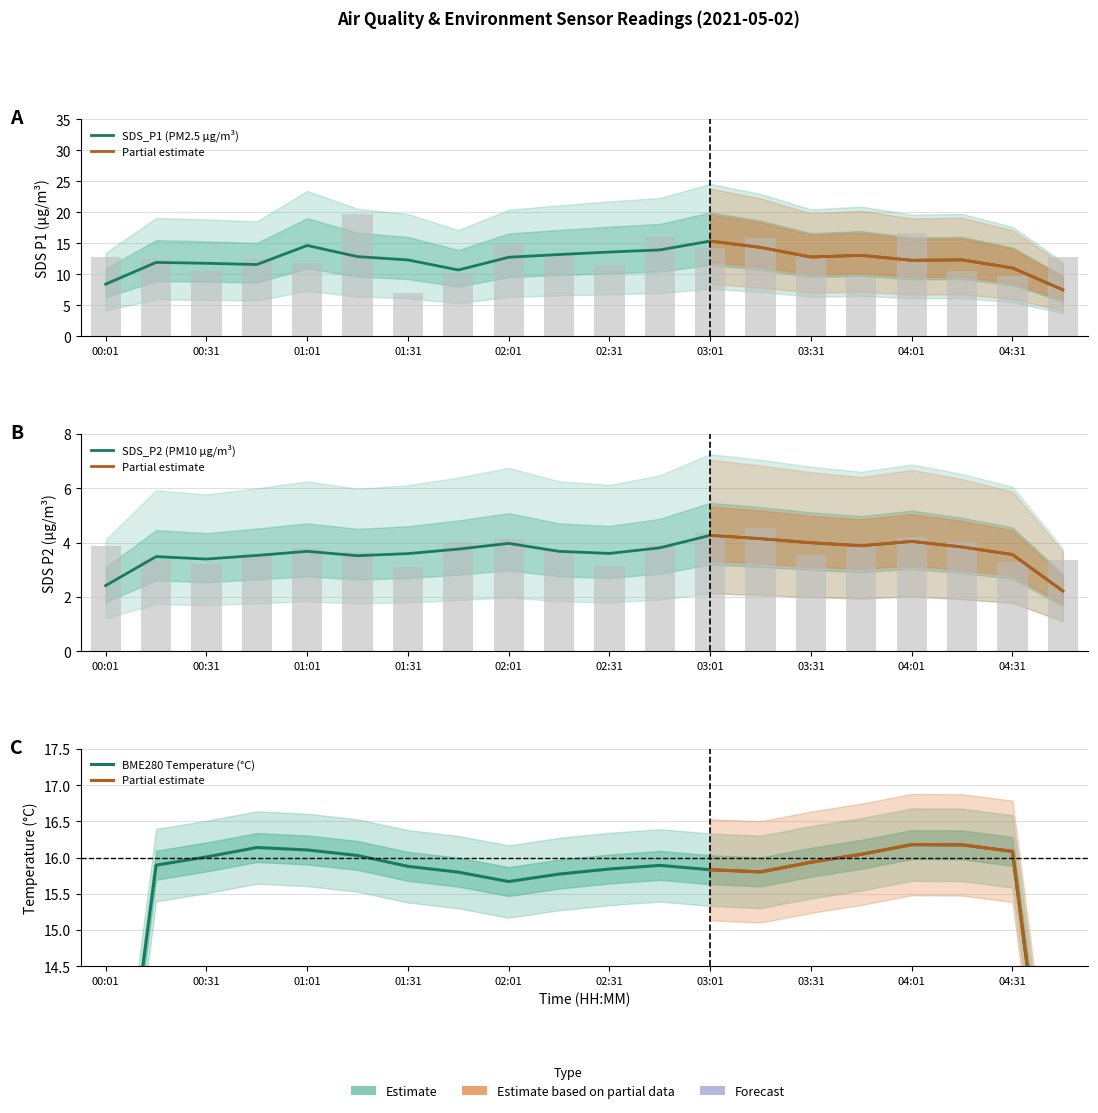

What is the minimum value shown in the chart?

3.1